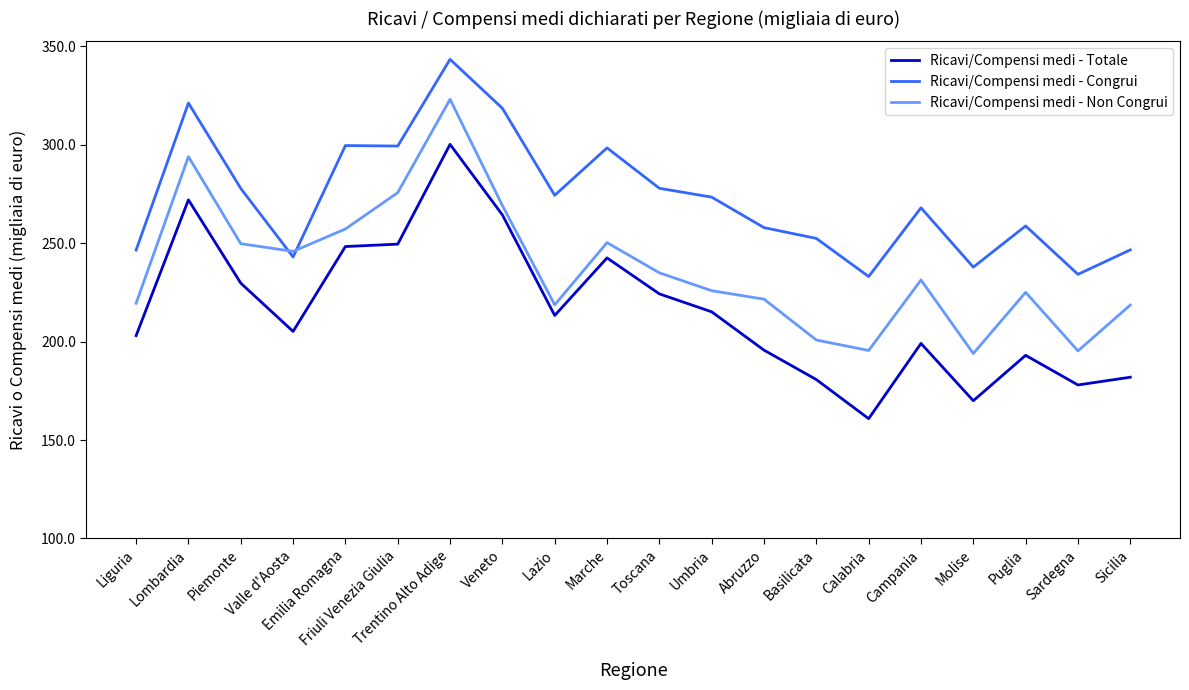

What is the difference between the second highest and second lowest values in the Ricavi/Compensi medi - Non Congrui series?

98.7